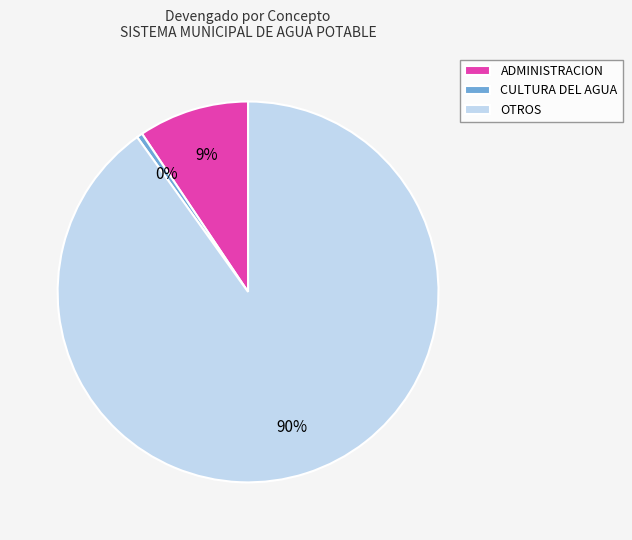

What is the largest slice in the pie chart?

OTROS